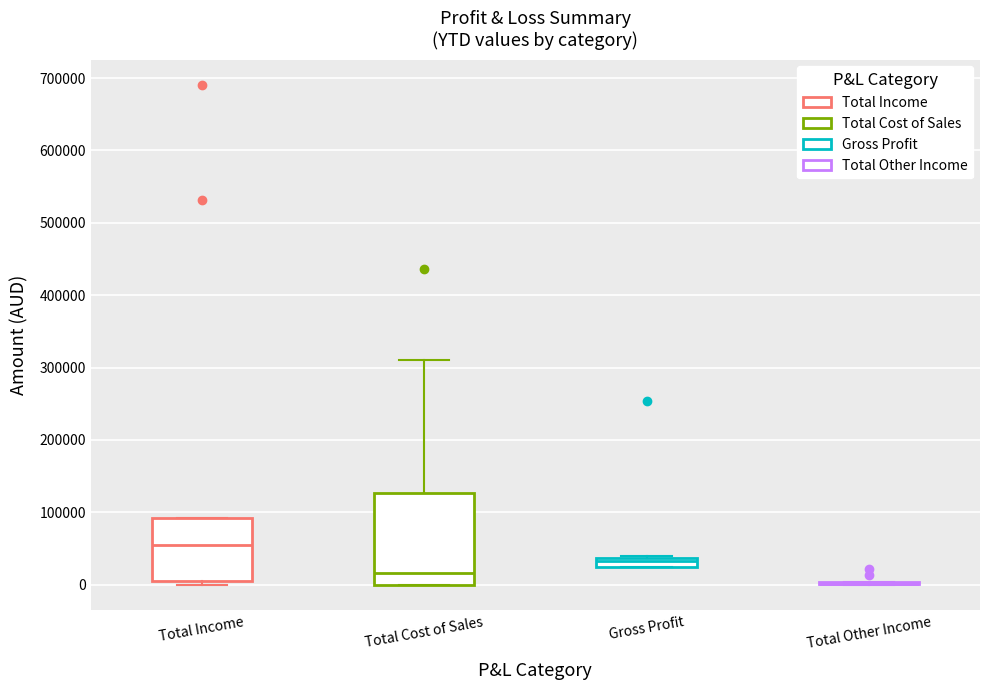

Which box is the tallest, from its lower edge to its upper edge?

Total Cost of Sales